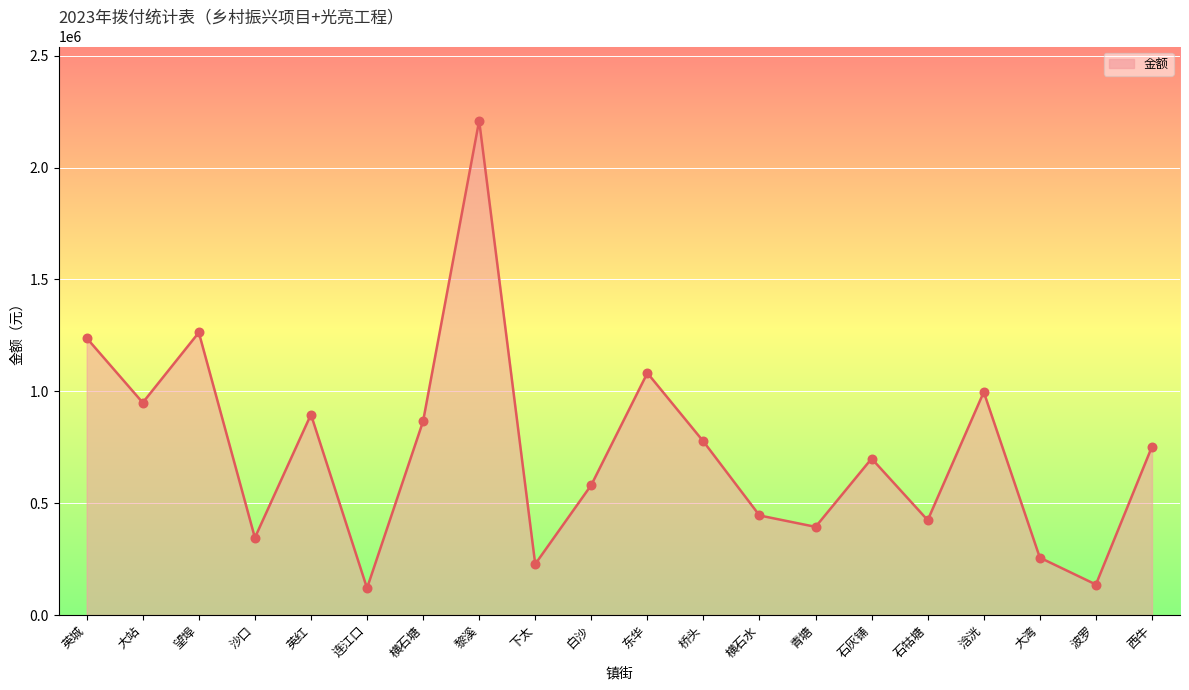

Which has a higher value, 横石塘 or 石灰铺?

横石塘